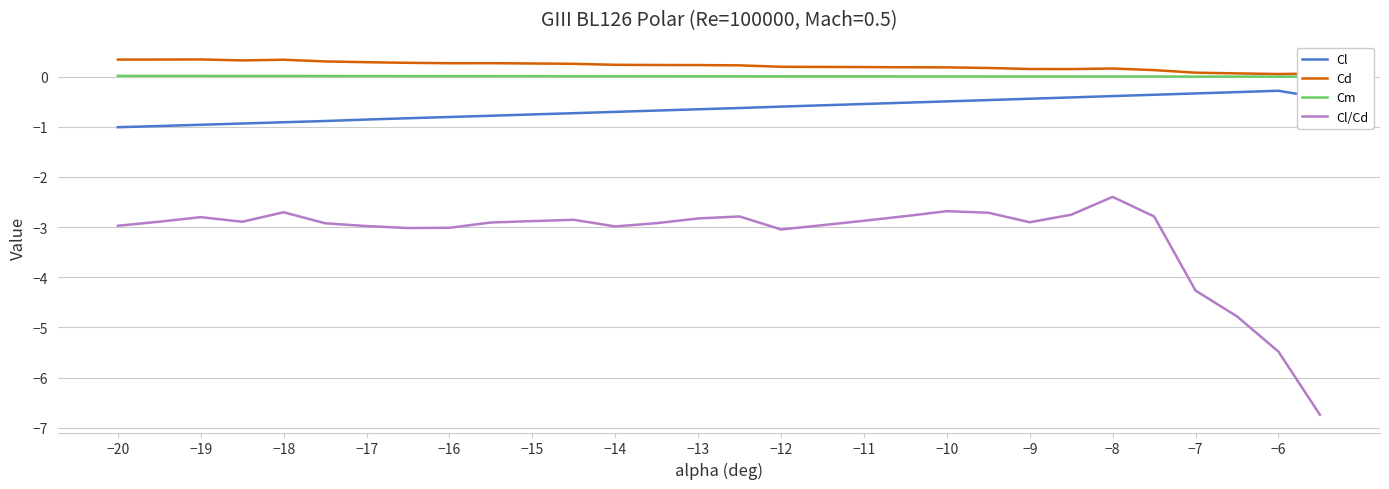

The Cl/Cd series shows -5.1 at −17. True or false?

False